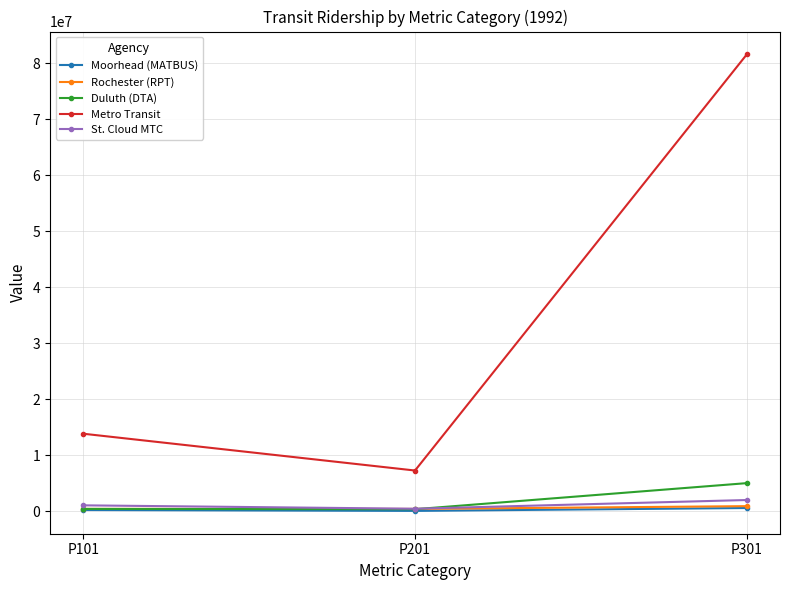

List the labels in order of Metro Transit value, largest first.

P301, P101, P201